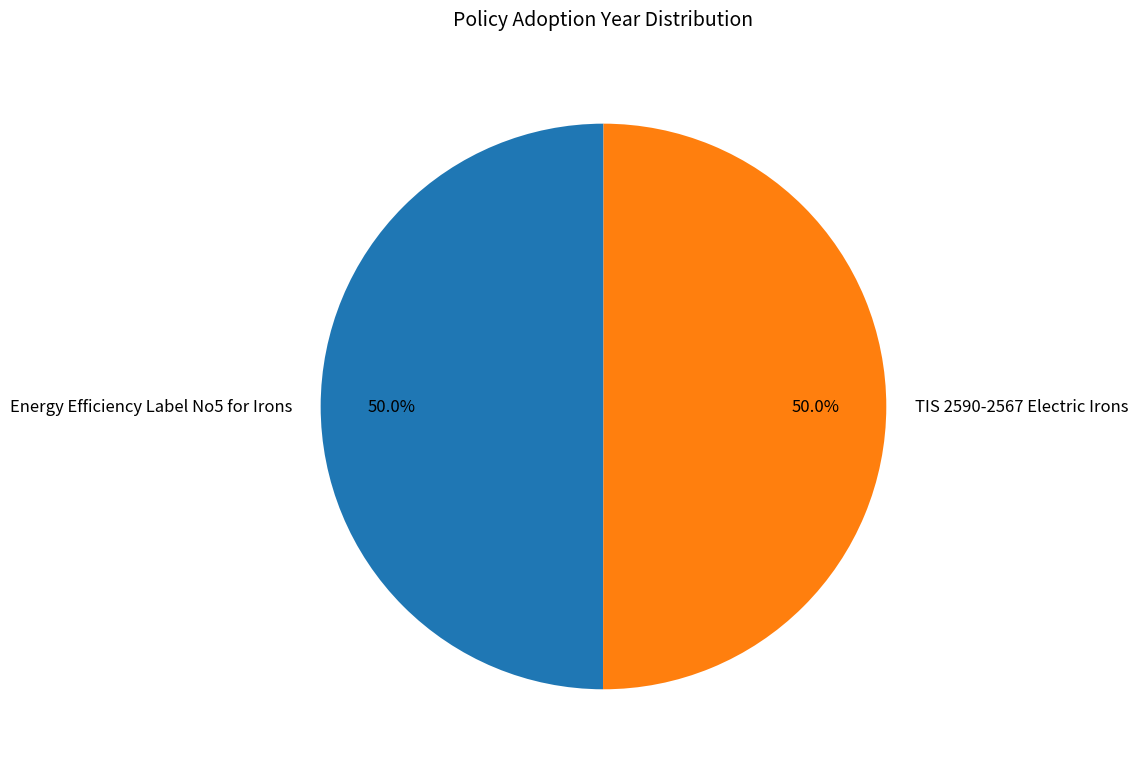

What percentage do Energy Efficiency Label No5 for Irons and TIS 2590-2567 Electric Irons together represent?

100.0%